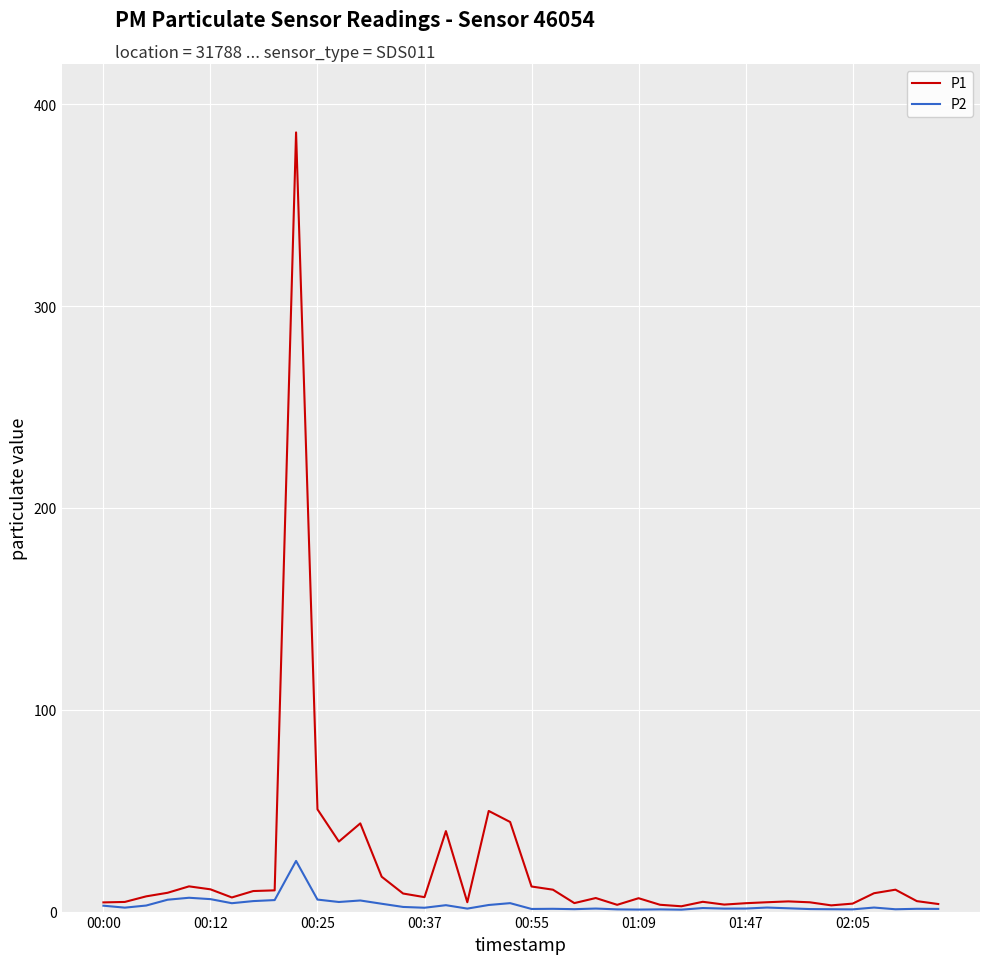

Which series has the largest total across all categories?

P1